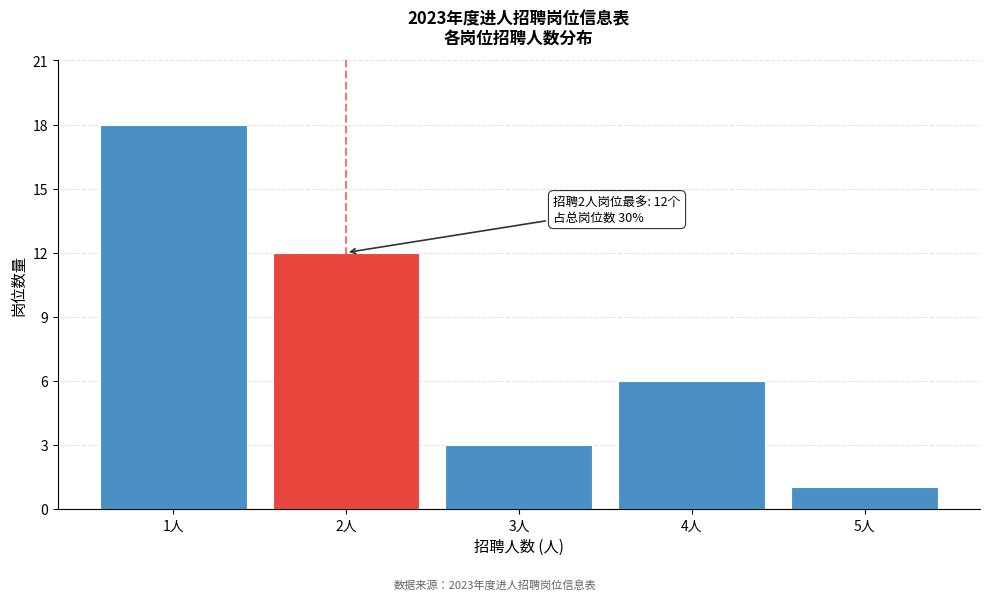

Reading left to right, extract all data points from this chart.

18	12	3	6	1